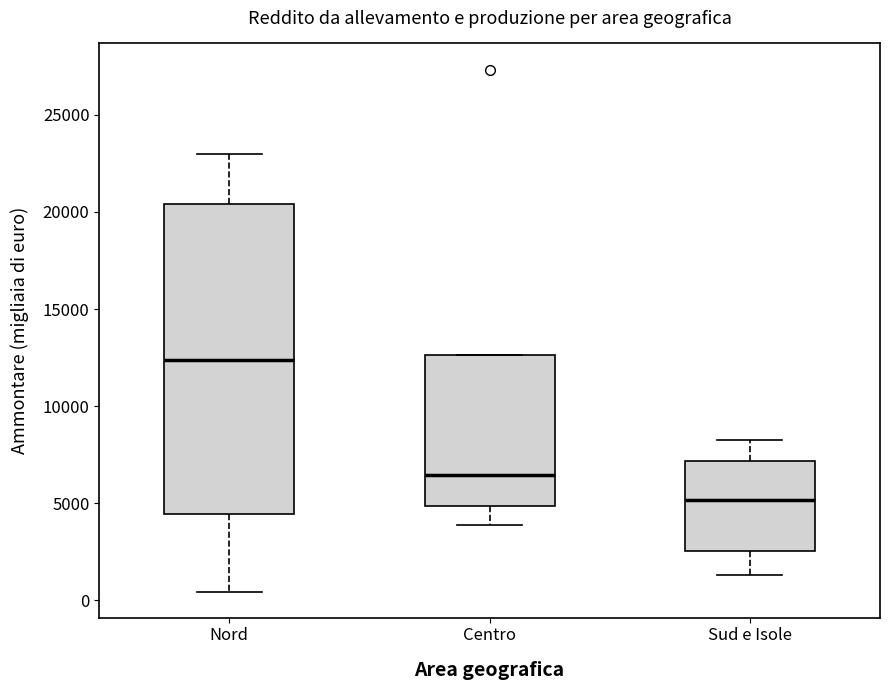

Which box has the lowest median line?

Sud e Isole